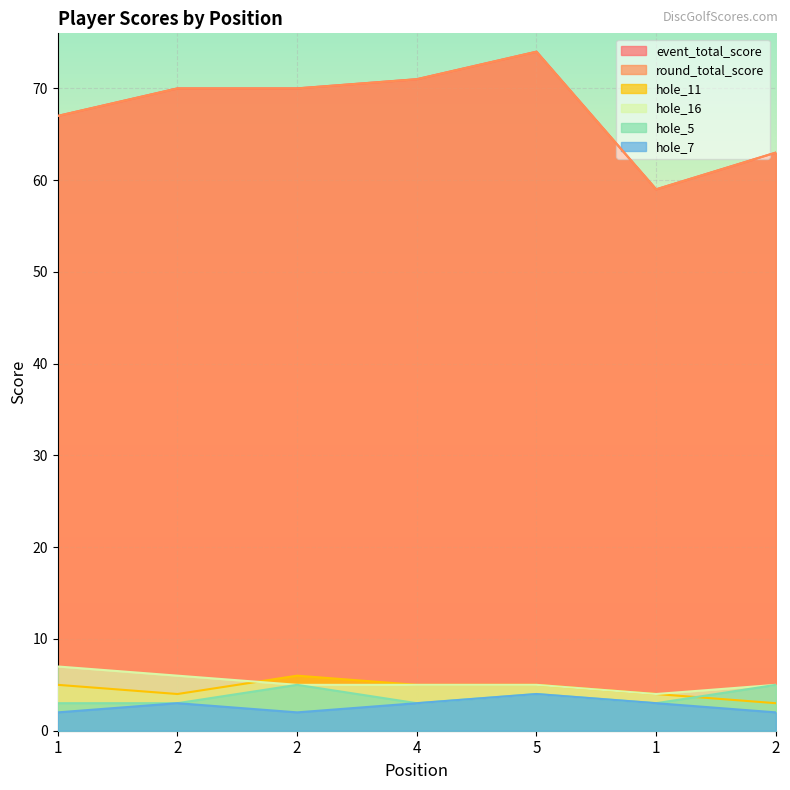

What is the spread (max minus min) of values at 2?

67